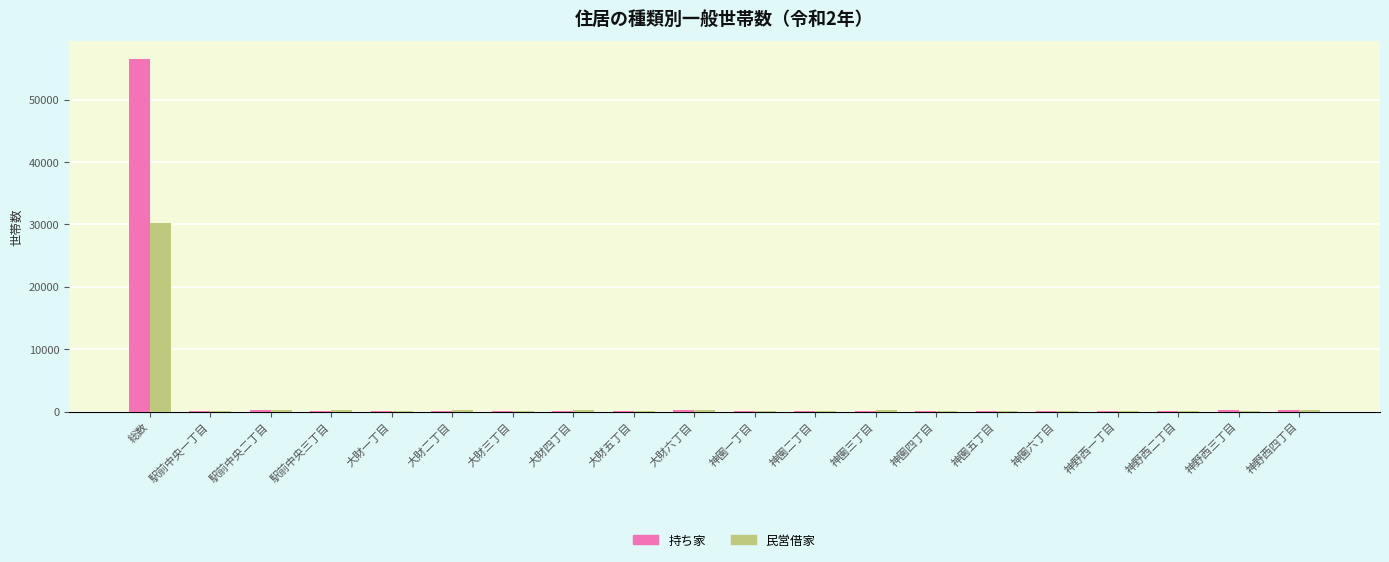

At which category is the sum across all series the highest?

総数